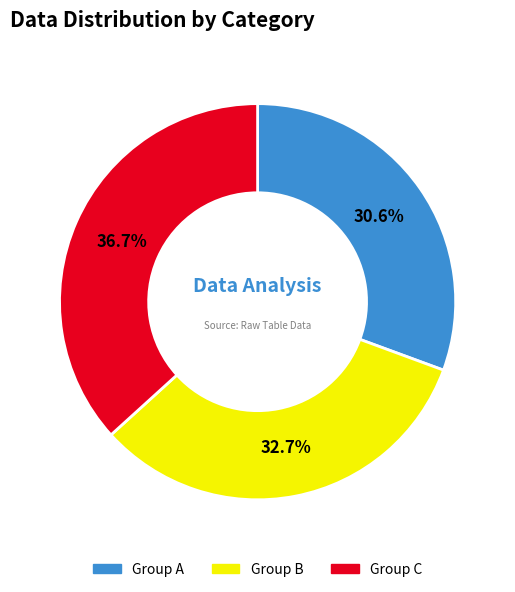

Is there any slice that represents more than half of the pie?

No